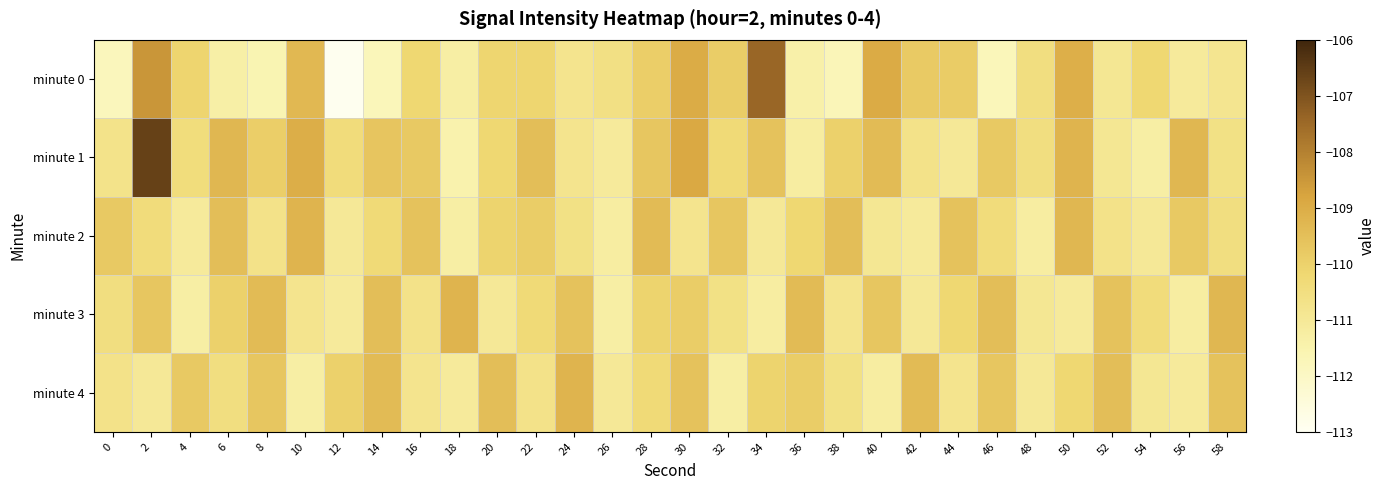

Reading left to right, transcribe all the data shown in this chart.

minute 0: 0=-111.8	2=-108.5	4=-110.1	6=-111.3	8=-111.6	10=-109.3	12=-112.9	14=-111.8	16=-110.2	18=-111.3	20=-110.1	22=-110.2	24=-110.8	26=-110.6	28=-109.9	30=-109.0	32=-109.9	34=-107.4	36=-111.4	38=-111.7	40=-109.0	42=-109.8	44=-109.9	46=-111.7	48=-110.5	50=-109.1	52=-110.9	54=-110.2	56=-111.1	58=-110.9
minute 1: 0=-110.7	2=-106.6	4=-110.4	6=-109.3	8=-109.9	10=-109.1	12=-110.4	14=-109.7	16=-109.8	18=-111.5	20=-110.2	22=-109.5	24=-110.8	26=-111.1	28=-109.7	30=-108.9	32=-110.3	34=-109.6	36=-111.2	38=-110.0	40=-109.4	42=-110.7	44=-111.0	46=-109.8	48=-110.5	50=-109.2	52=-110.9	54=-111.3	56=-109.3	58=-110.6
minute 2: 0=-109.8	2=-110.4	4=-111.1	6=-109.5	8=-110.7	10=-109.2	12=-111.0	14=-110.3	16=-109.6	18=-111.3	20=-110.1	22=-109.9	24=-110.6	26=-111.2	28=-109.4	30=-110.8	32=-109.7	34=-111.0	36=-110.2	38=-109.5	40=-110.9	42=-111.1	44=-109.6	46=-110.4	48=-111.2	50=-109.3	52=-110.7	54=-111.0	56=-109.8	58=-110.5
minute 3: 0=-110.5	2=-109.7	4=-111.3	6=-110.0	8=-109.4	10=-110.8	12=-111.1	14=-109.5	16=-110.7	18=-109.2	20=-111.0	22=-110.3	24=-109.6	26=-111.3	28=-110.1	30=-109.9	32=-110.6	34=-111.2	36=-109.4	38=-110.8	40=-109.7	42=-111.0	44=-110.2	46=-109.5	48=-110.9	50=-111.1	52=-109.6	54=-110.4	56=-111.2	58=-109.3
minute 4: 0=-110.7	2=-111.0	4=-109.8	6=-110.5	8=-109.7	10=-111.3	12=-110.0	14=-109.4	16=-110.8	18=-111.1	20=-109.5	22=-110.7	24=-109.2	26=-111.0	28=-110.3	30=-109.6	32=-111.3	34=-110.1	36=-109.9	38=-110.6	40=-111.2	42=-109.4	44=-110.8	46=-109.7	48=-111.0	50=-110.2	52=-109.5	54=-110.9	56=-111.1	58=-109.6